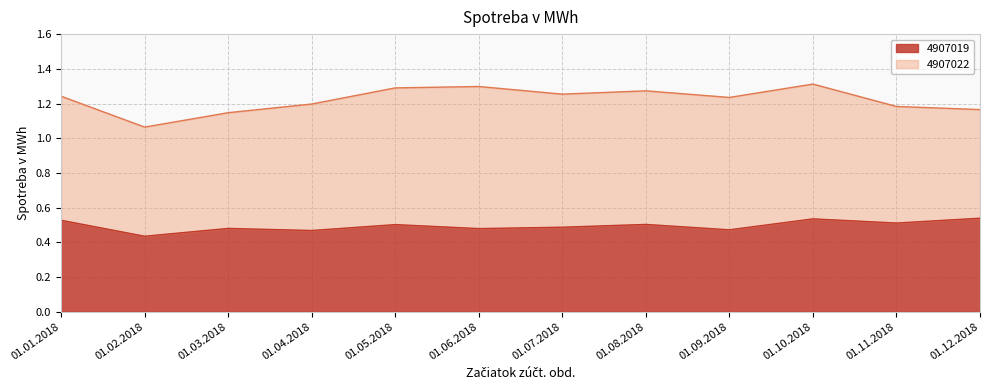

The chart shows a value of 0.7 at 01.10.2018. True or false?

False